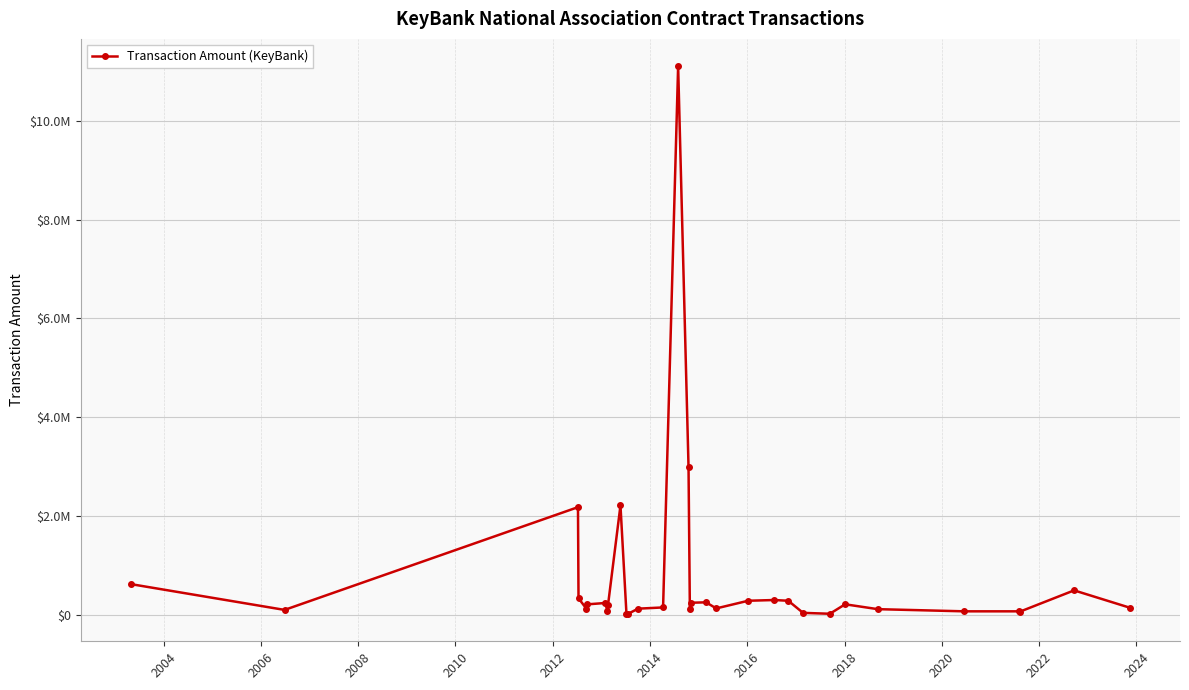

What is the smallest value displayed?

19034.1